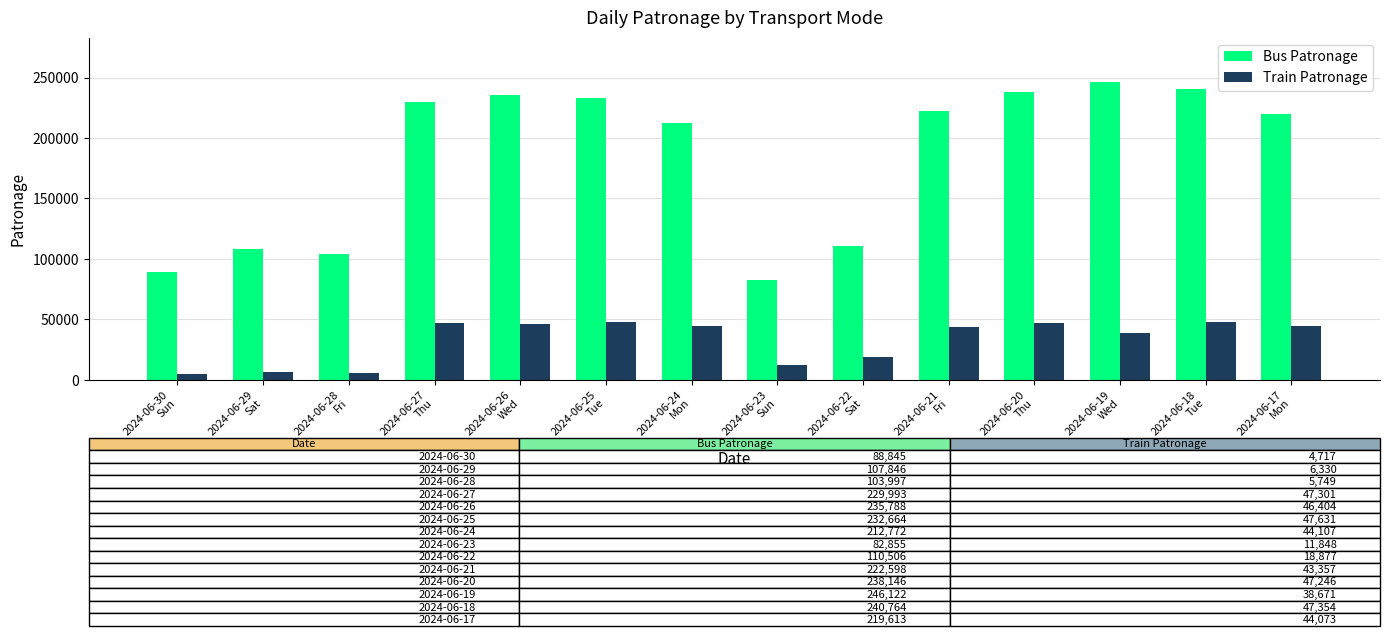

What is the lowest value of the Train Patronage series?

4717